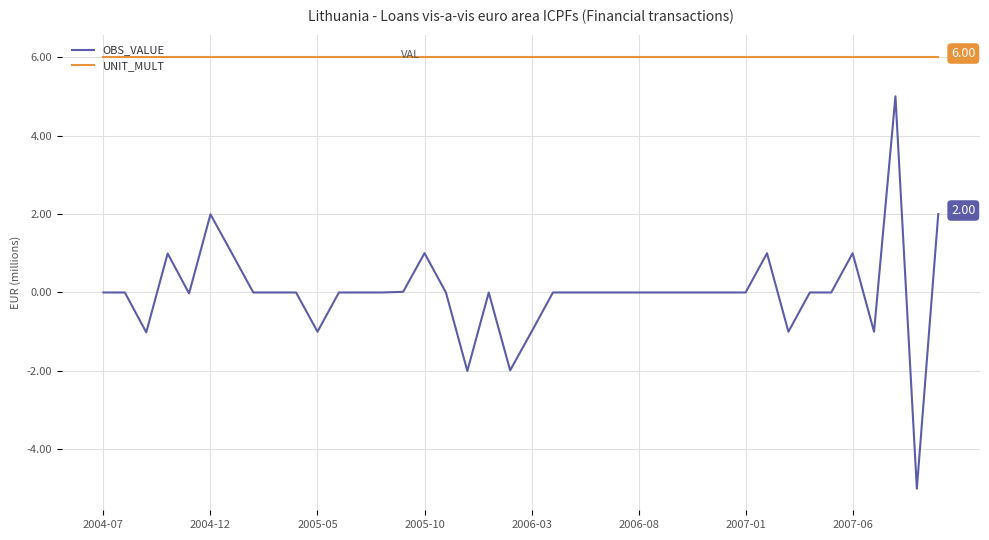

What is the difference between the maximum and minimum values in the OBS_VALUE series?

10.0